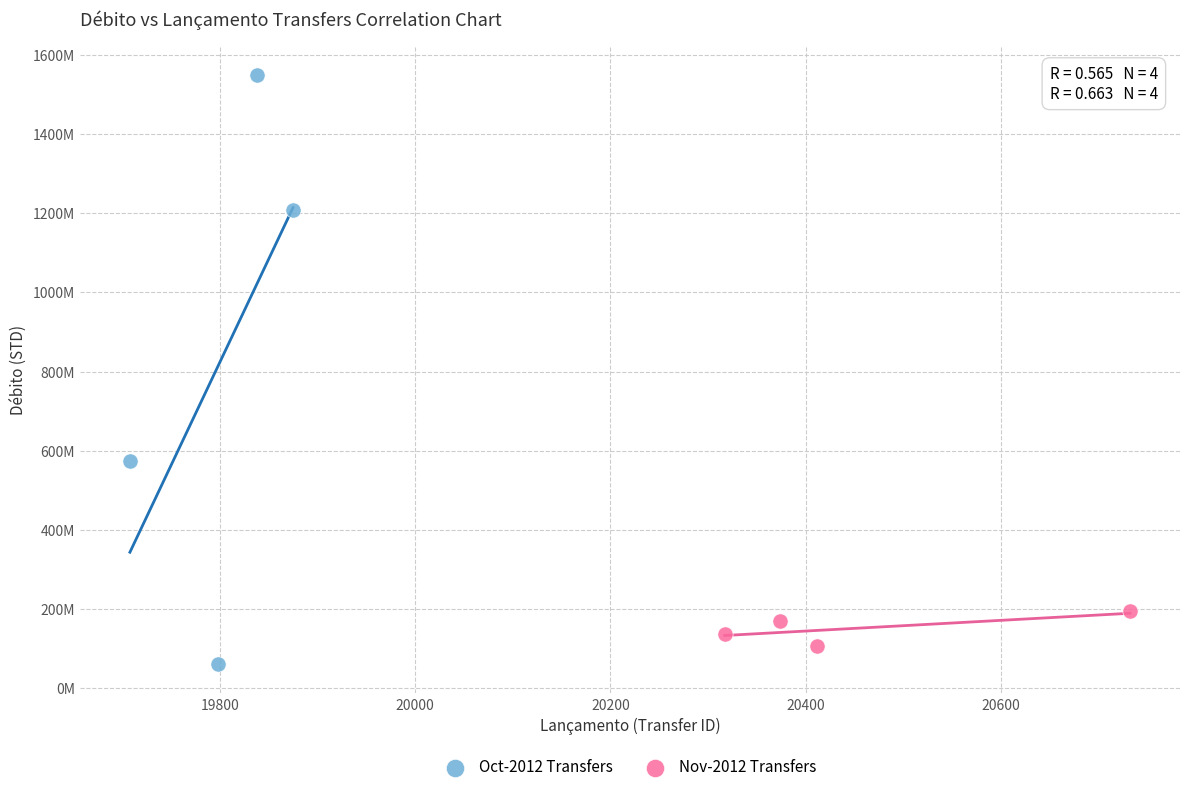

Which series has the largest Y range (max minus min)?

Oct-2012 Transfers